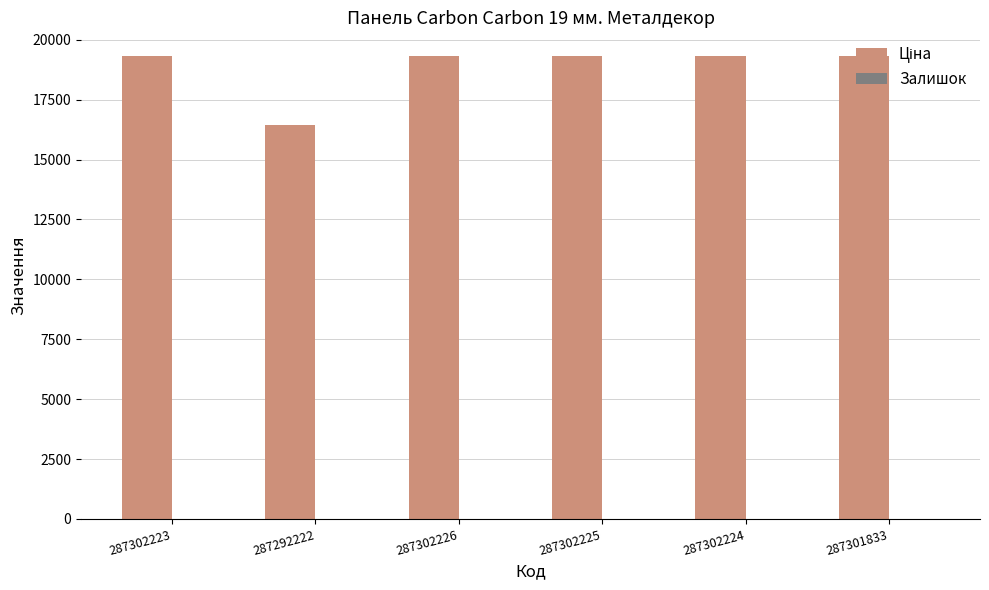

What is the greatest value displayed?

19343.1